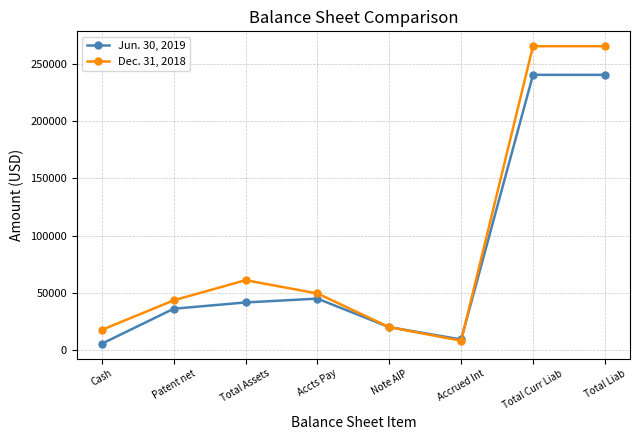

Is it true that Jun. 30, 2019 equals 122095 at Total Curr Liab?

False